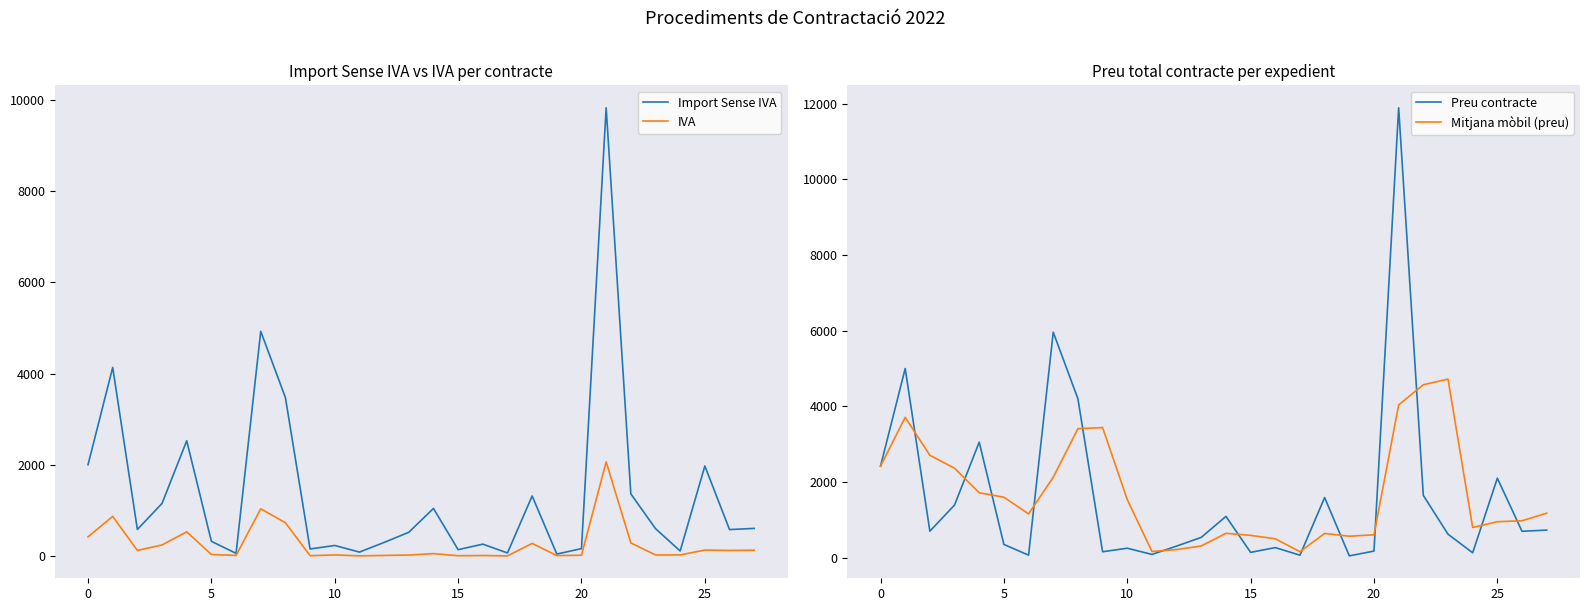

What is the sum of all Preu contracte values?

45737.8